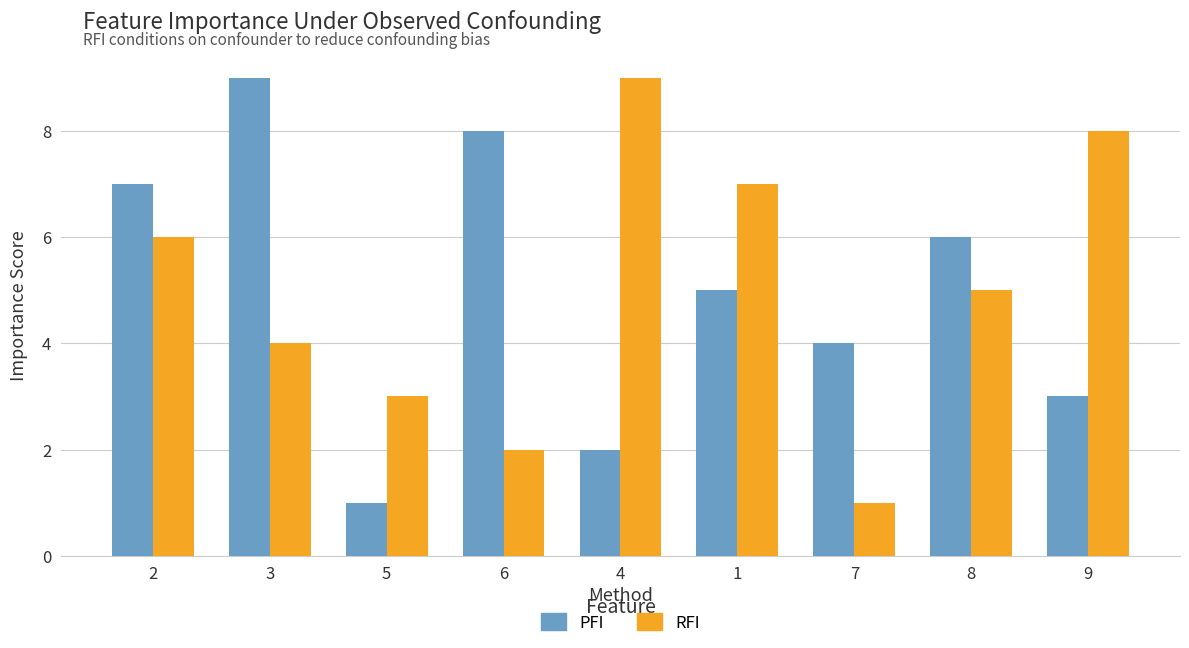

Is the value of PFI at 8 greater than the value of RFI at 8?

Yes